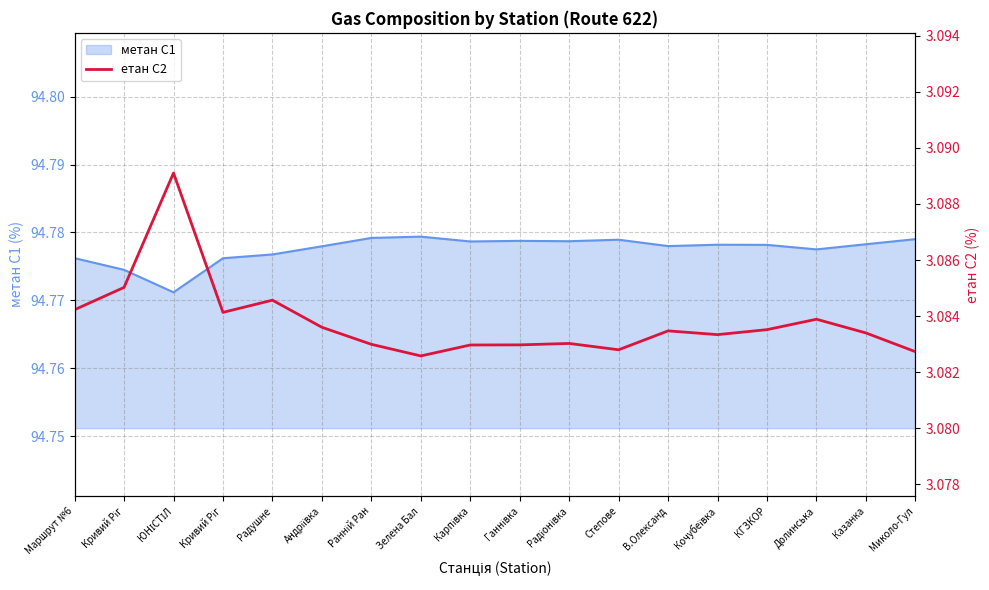

At which label is the value closest to 3?

Зелена Бал